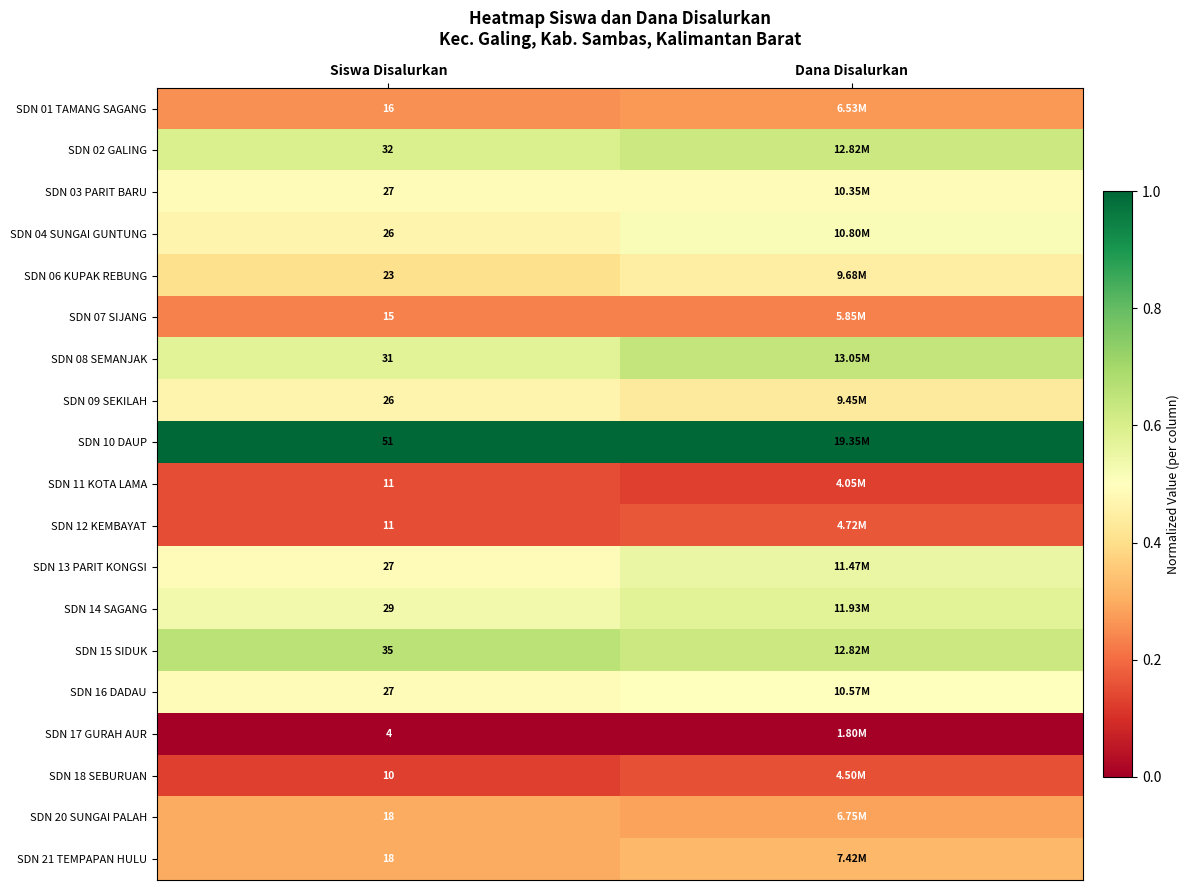

List the labels in order of SDN 14 SAGANG value, smallest first.

Siswa Disalurkan, Dana Disalurkan